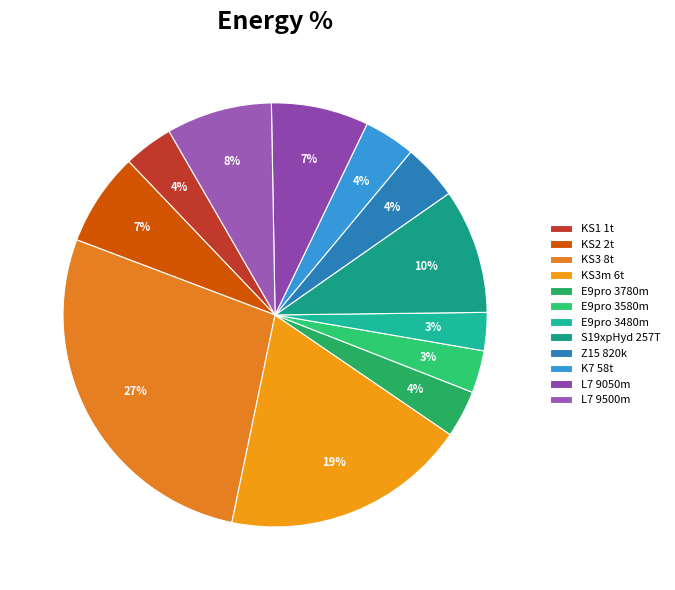

The KS3m 6t slice represents 19% of the pie. True or false?

True